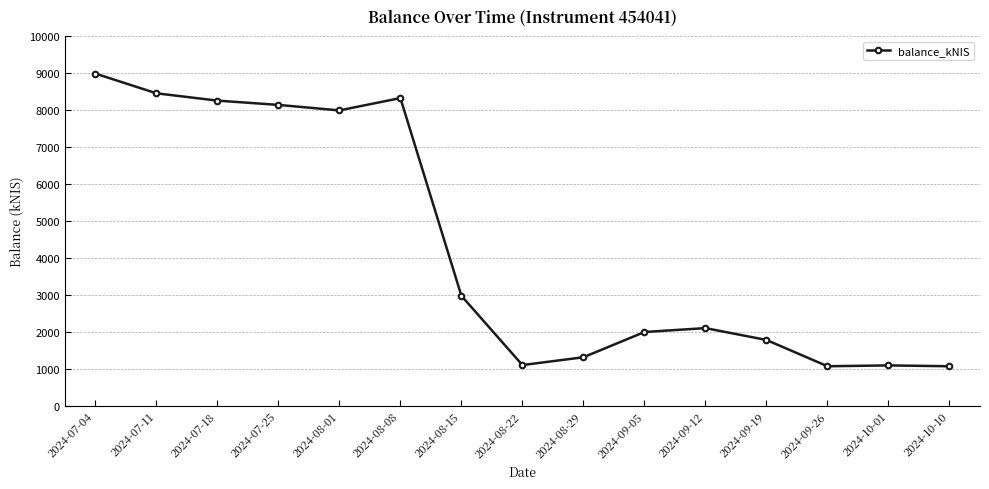

What is the label of the 8th point from the right?

2024-08-22